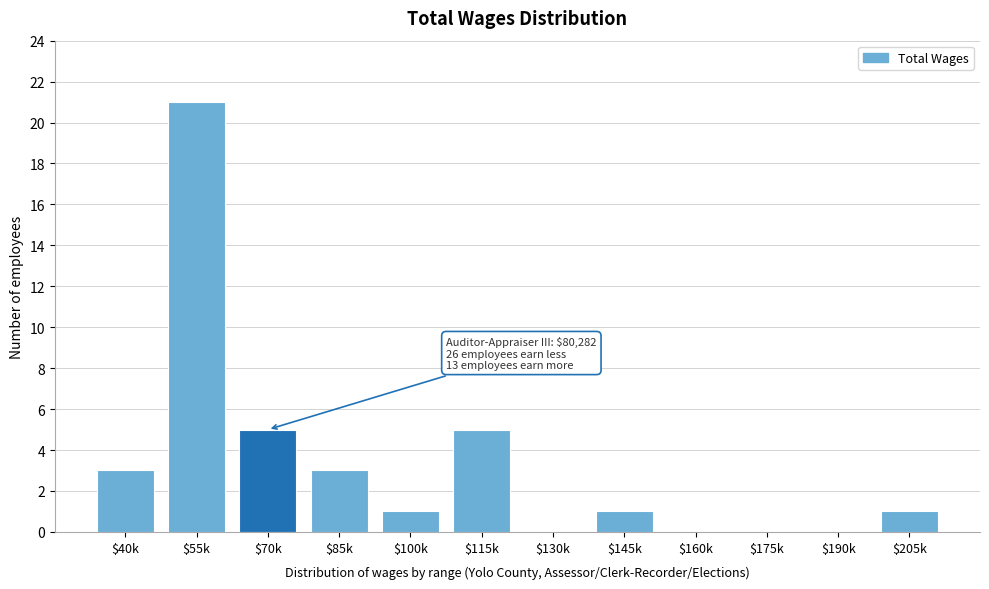

The value at $55k is 21. True or false?

True